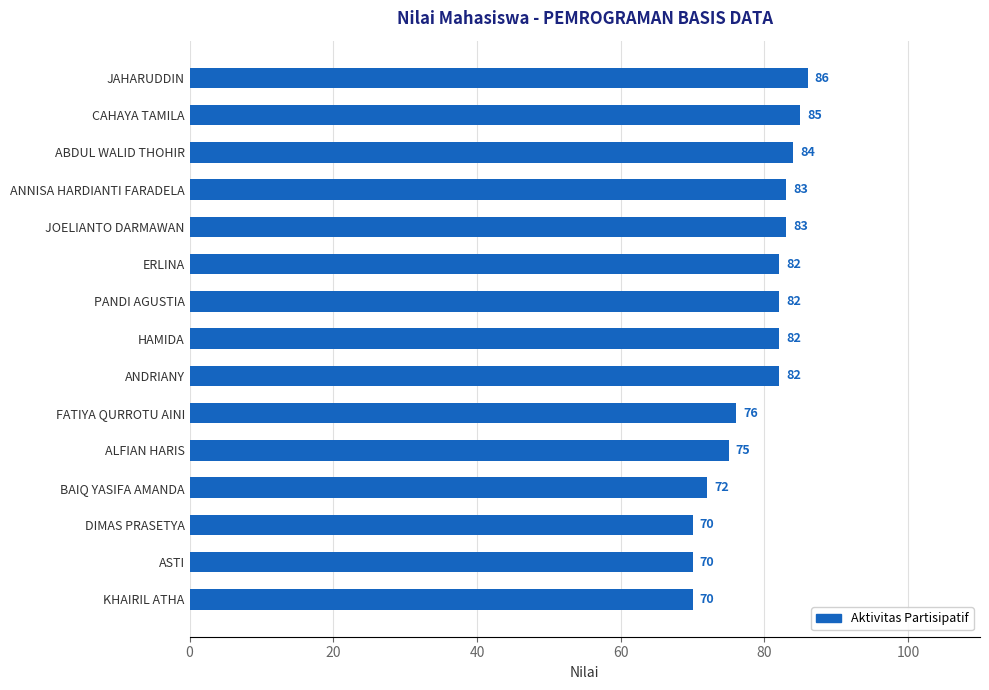

Reading bottom to top, what are all the values shown in this chart?

70	70	70	72	75	76	82	82	82	82	83	83	84	85	86